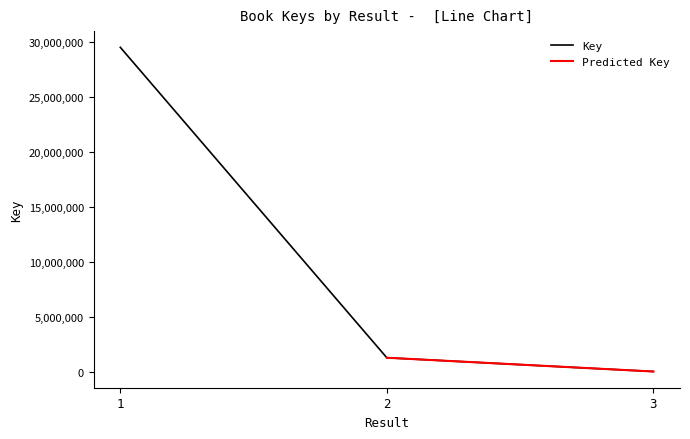

What is the value of the 2nd point from the left?

1260053